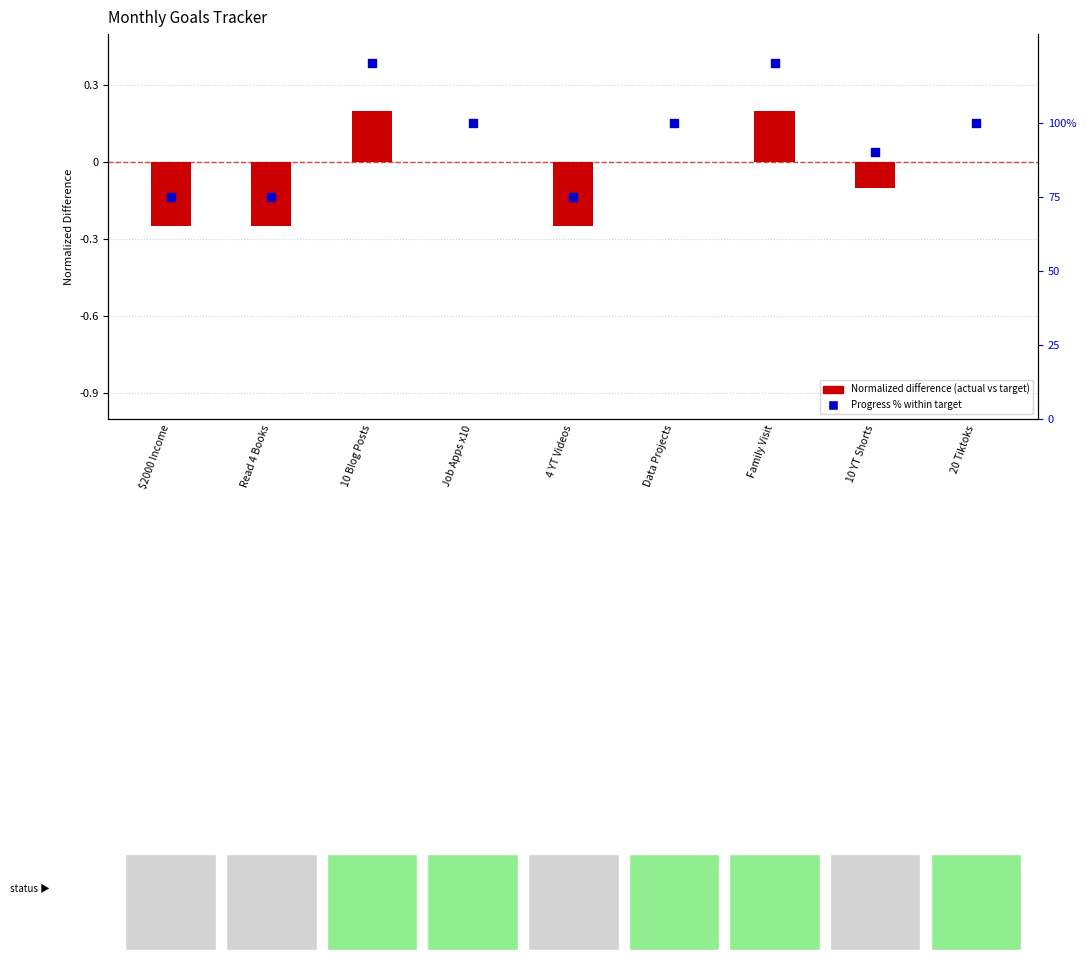

Which series reaches the minimum Y coordinate?

Difference (Actual - Target) / Target